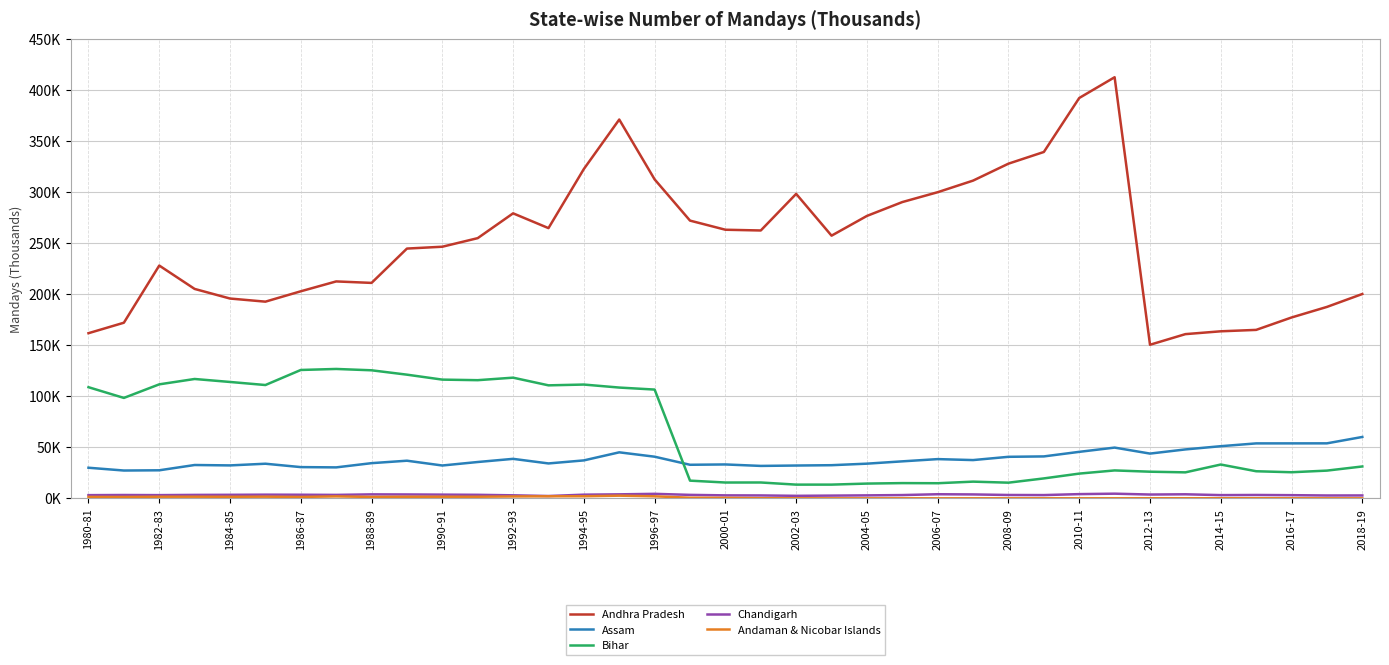

True or false: Bihar and Chandigarh cross at least once.

False